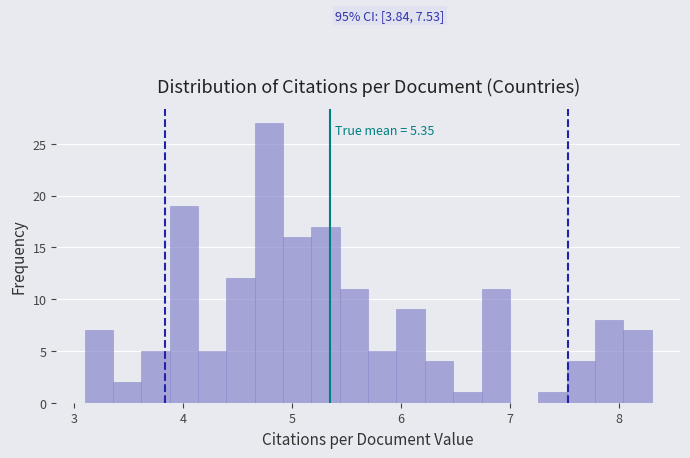

Read against the x-axis, roughly where is the centre of the tallest bar?

4.8